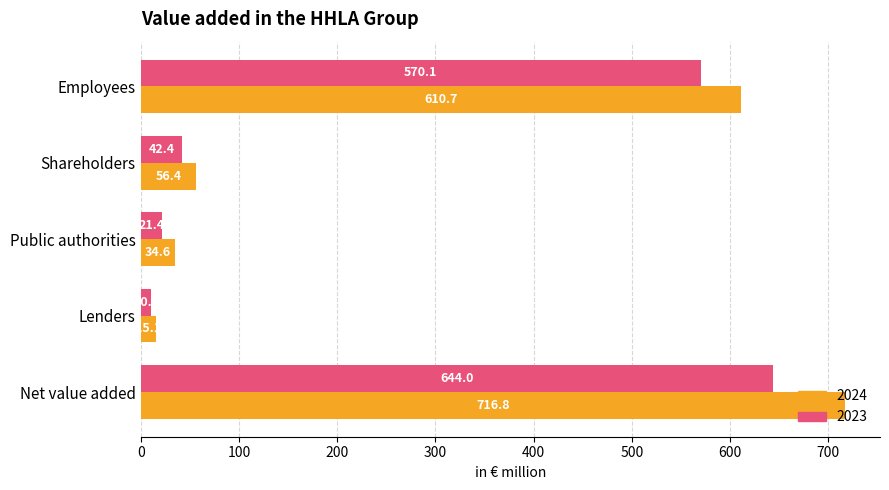

Read the 2023 value at Shareholders.

42.4